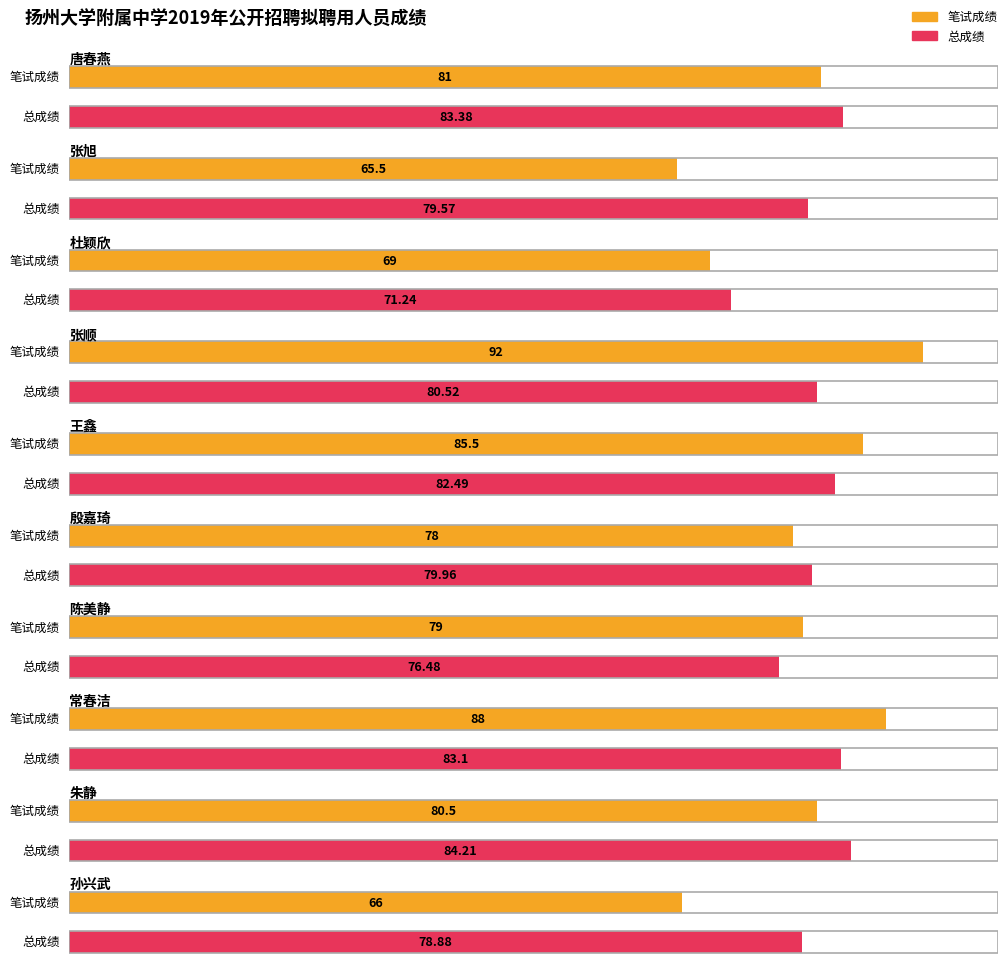

What is the difference between the 总成绩 values at 陈美静 and 唐春燕?

6.9